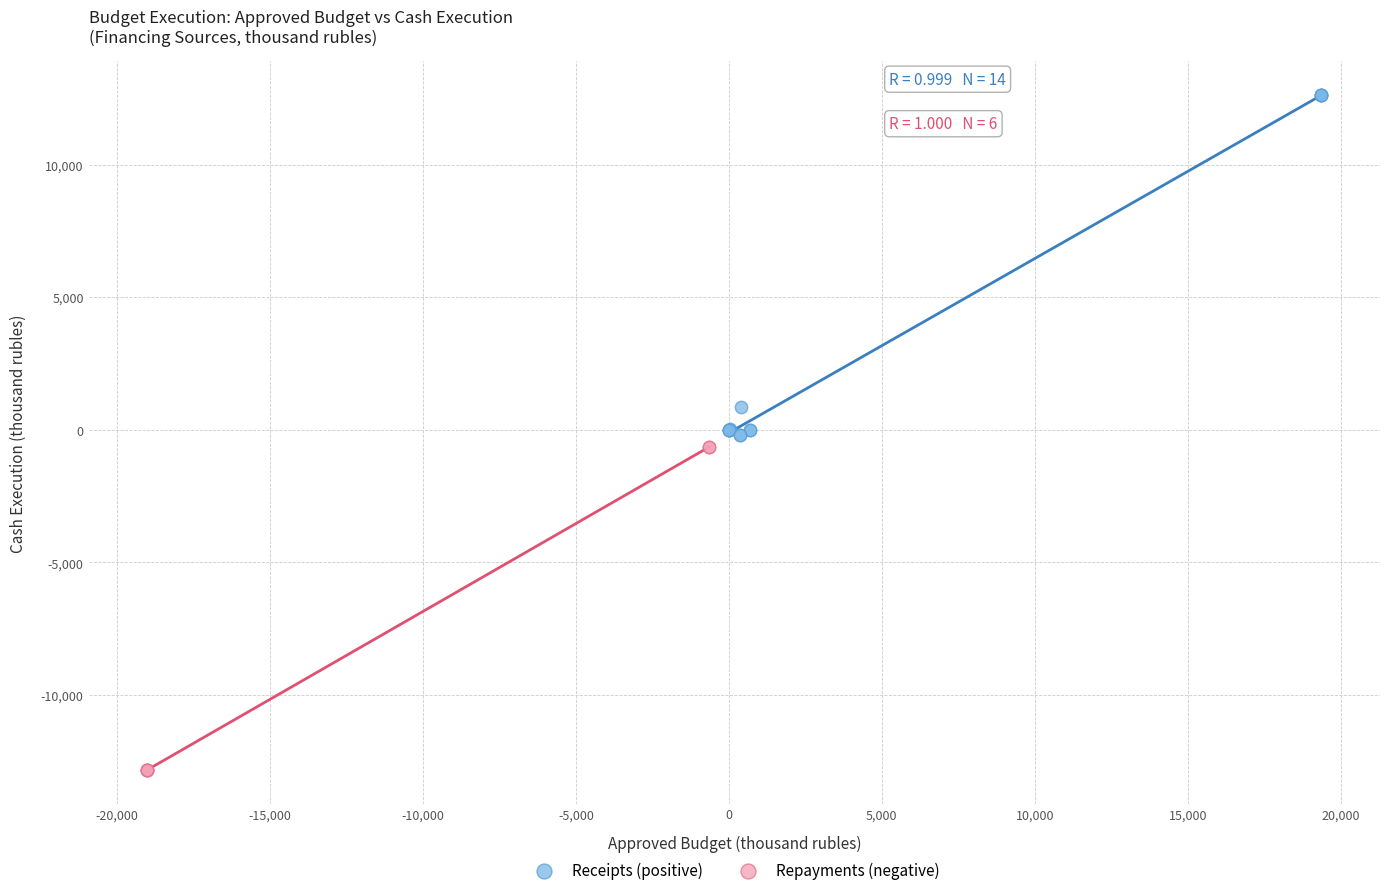

Which series has the widest spread of Y values?

Receipts (positive)